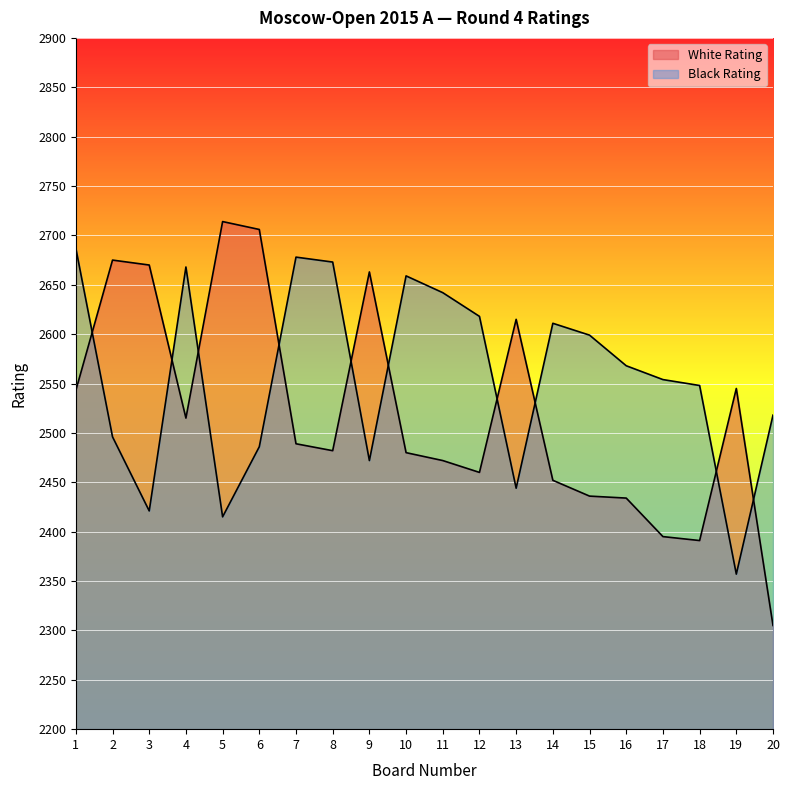

List the series in order of their peak value, highest first.

White Rating, Black Rating